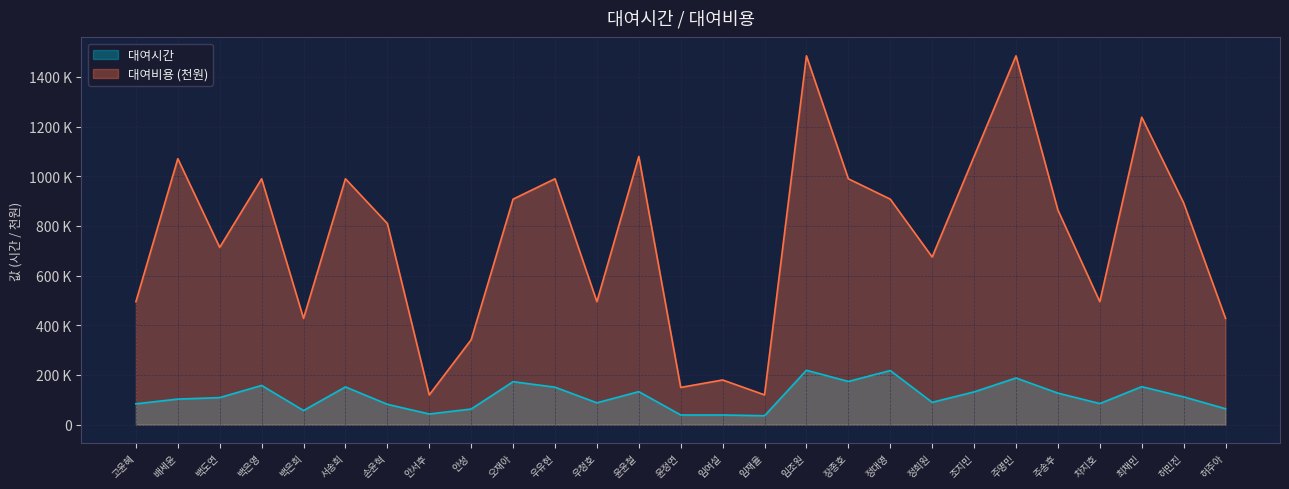

Rank the series by their maximum value, from highest to lowest.

대여비용 (천원), 대여시간